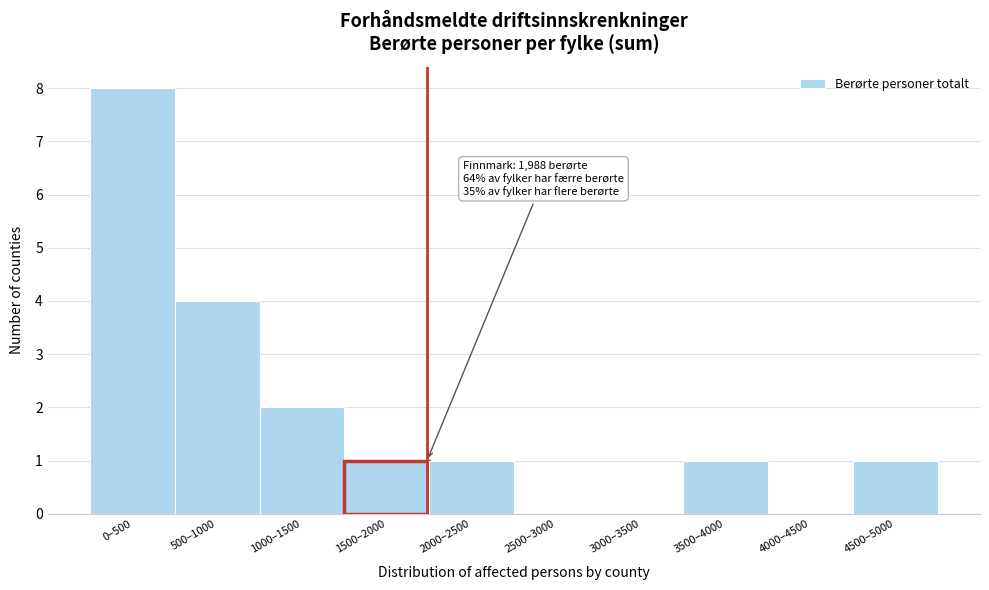

Reading left to right, transcribe all the data shown in this chart.

0–500=8	500–1000=4	1000–1500=2	1500–2000=1	2000–2500=1	2500–3000=0	3000–3500=0	3500–4000=1	4000–4500=0	4500–5000=1